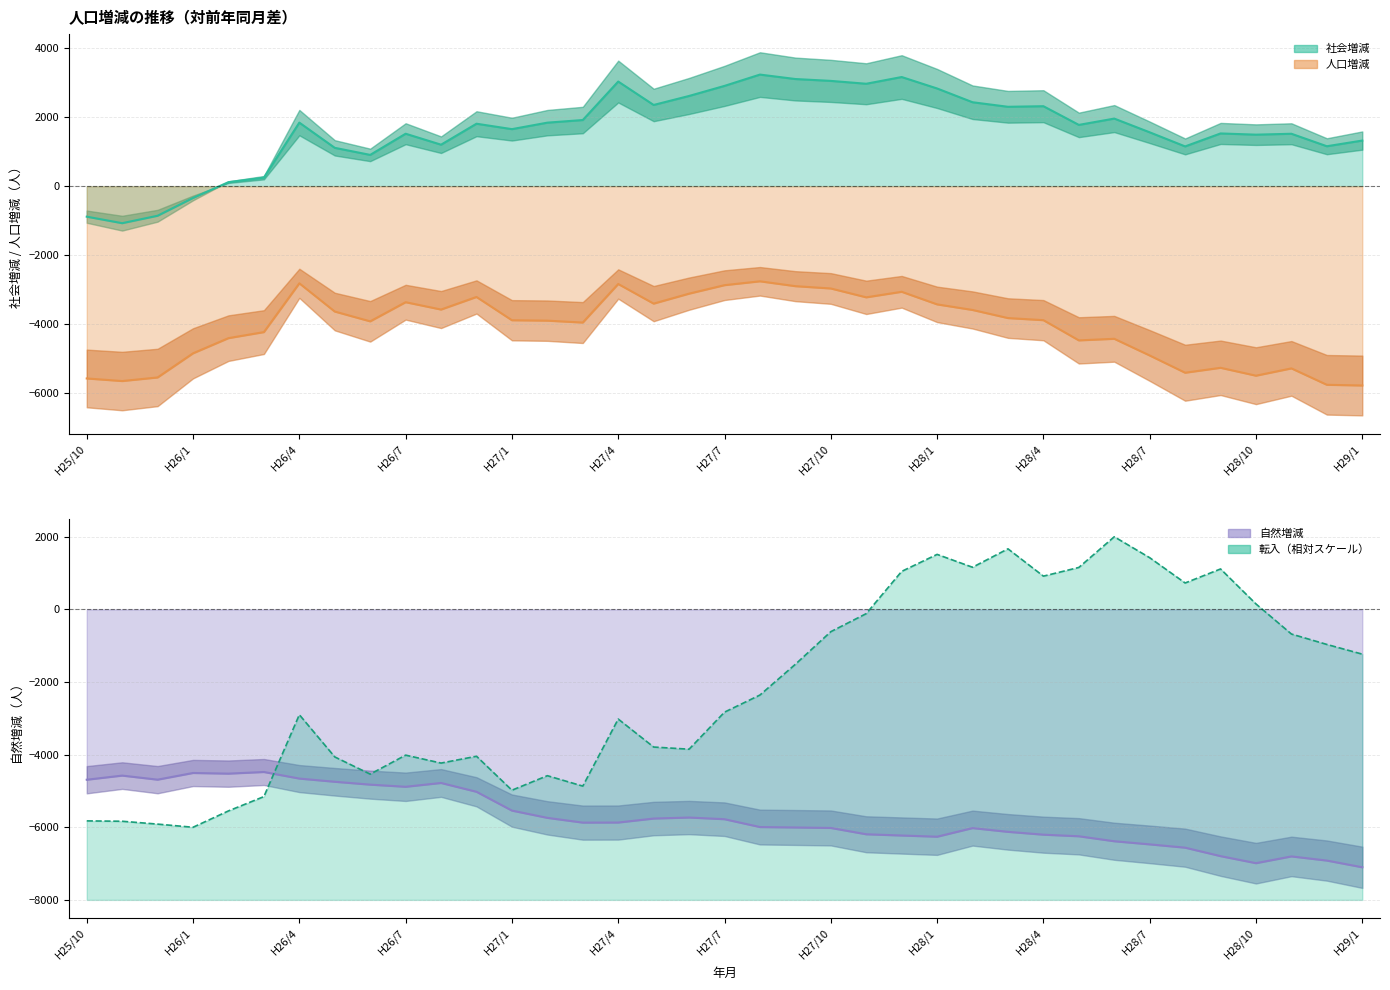

How many times do 人口増減 and 自然増減 cross each other?

1